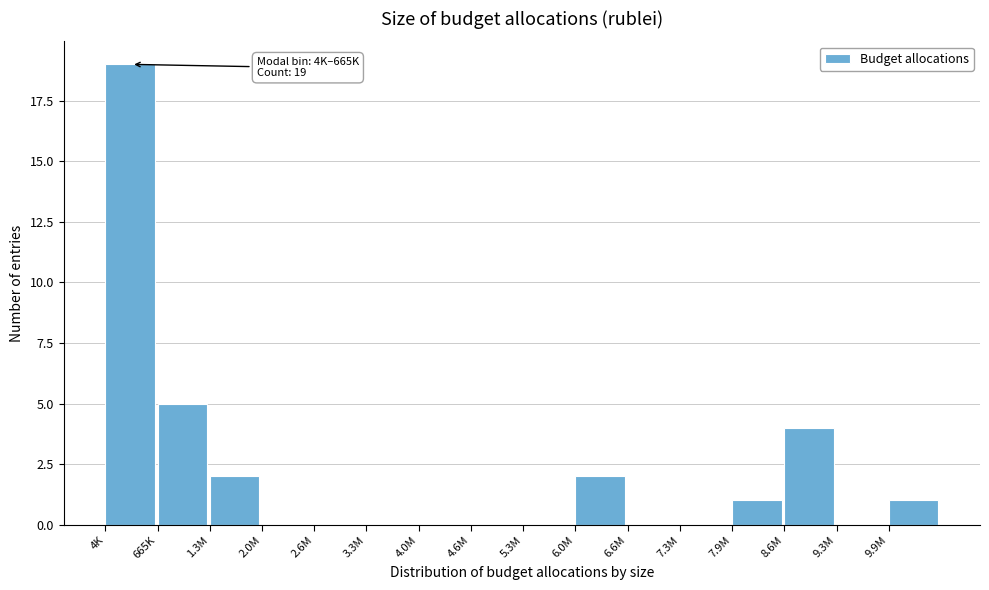

Reading left to right, what are all the values shown in this chart?

4K=19	665K=5	1.3M=2	2.0M=0	2.6M=0	3.3M=0	4.0M=0	4.6M=0	5.3M=0	6.0M=2	6.6M=0	7.3M=0	7.9M=1	8.6M=4	9.3M=0	9.9M=1